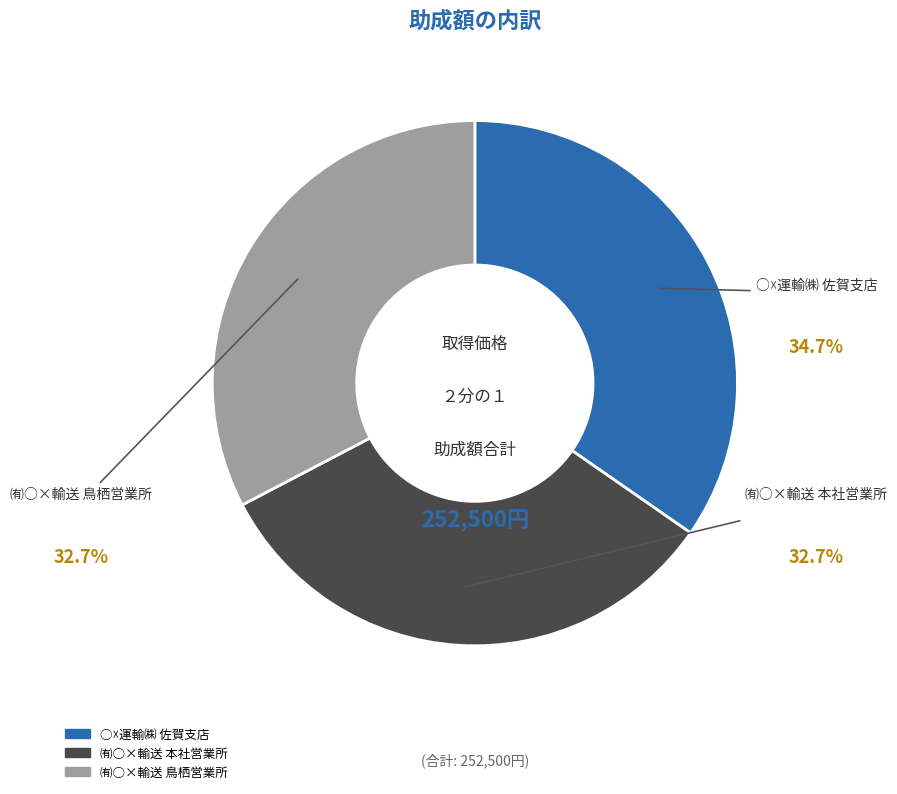

To the nearest percent, what portion does ㈲○×輸送 鳥栖営業所 represent?

33%